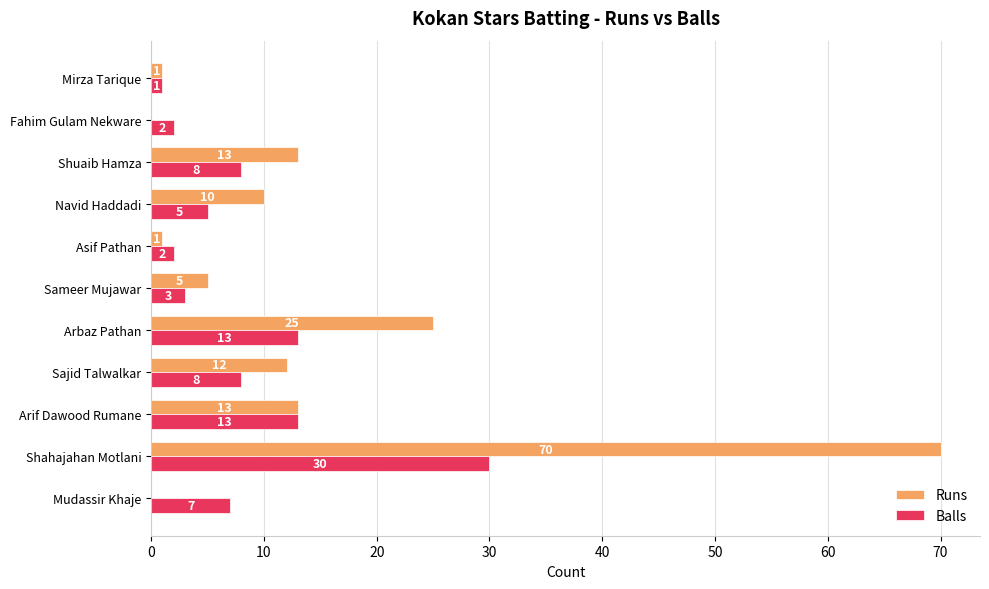

What is the total value across all series at Navid Haddadi?

15